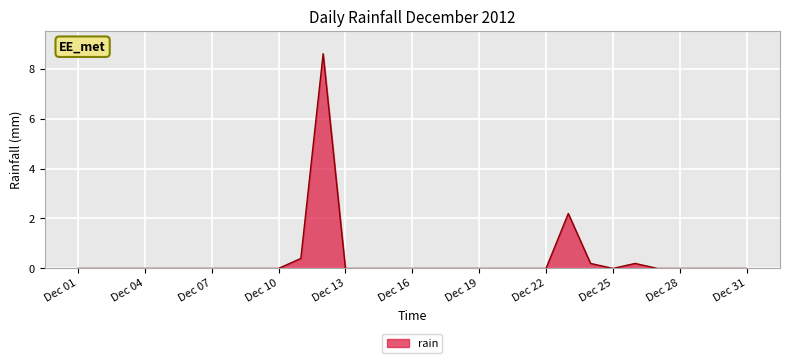

What is the maximum value shown in the chart?

8.6